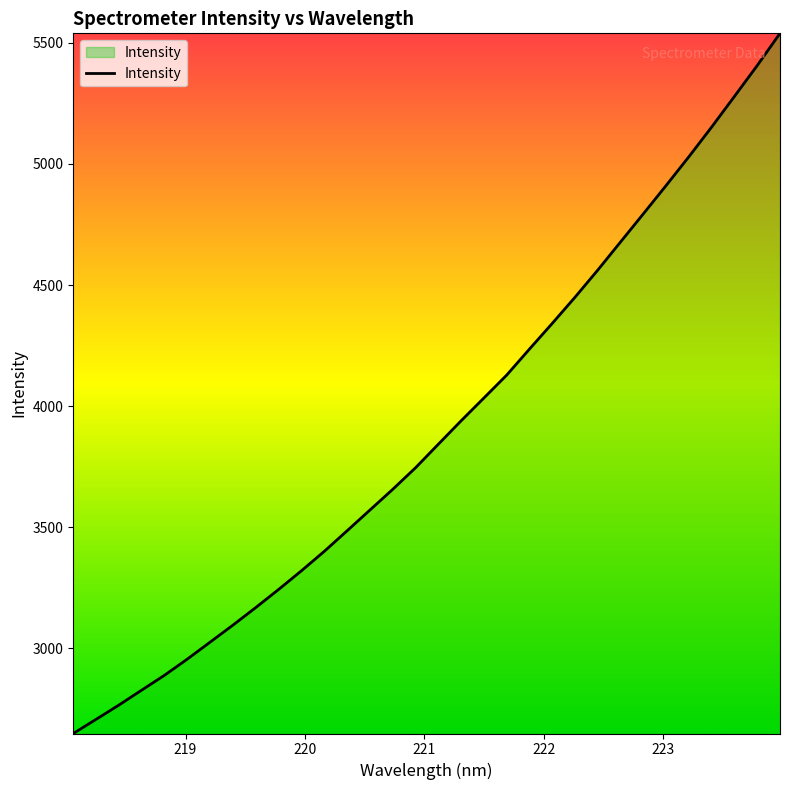

How many distinct data groups are displayed?

1